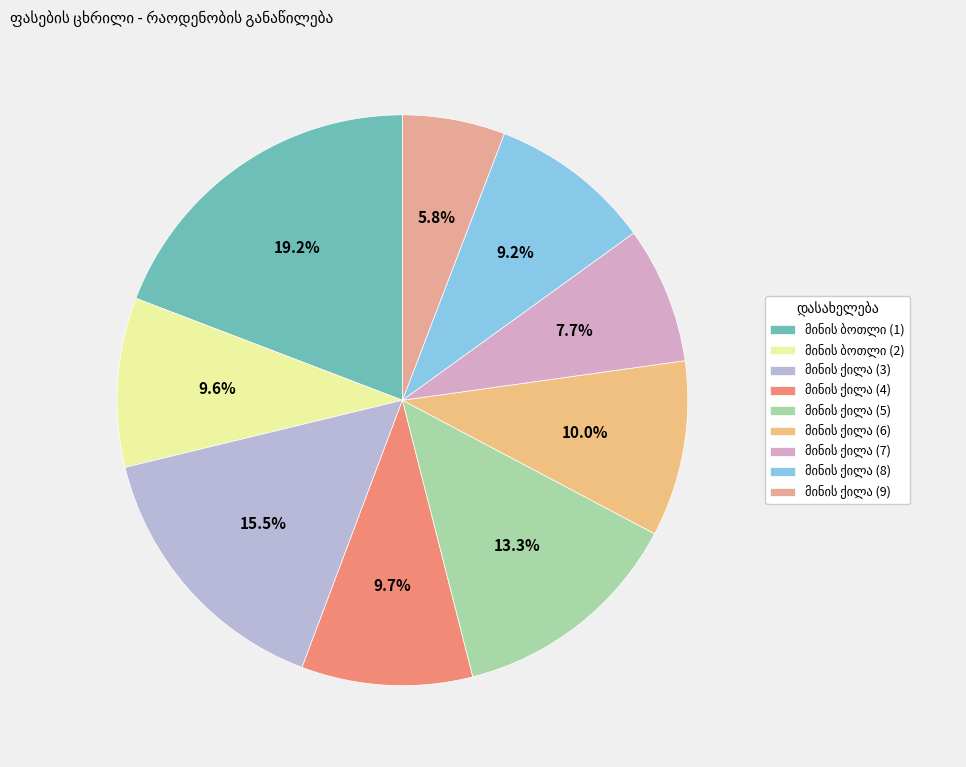

To the nearest percent, what is the average slice percentage?

11%